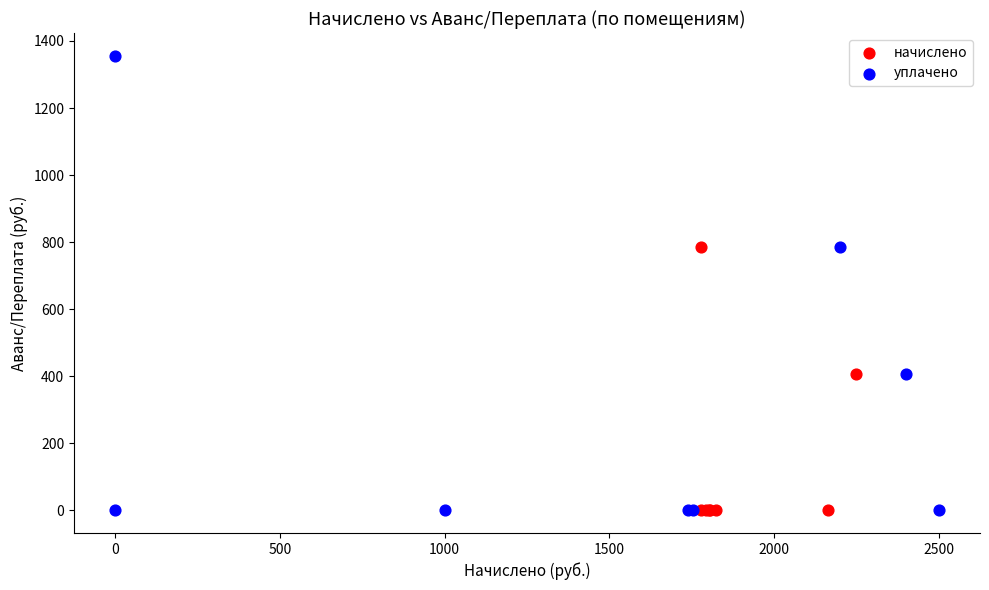

Which series has the largest Y range (max minus min)?

уплачено